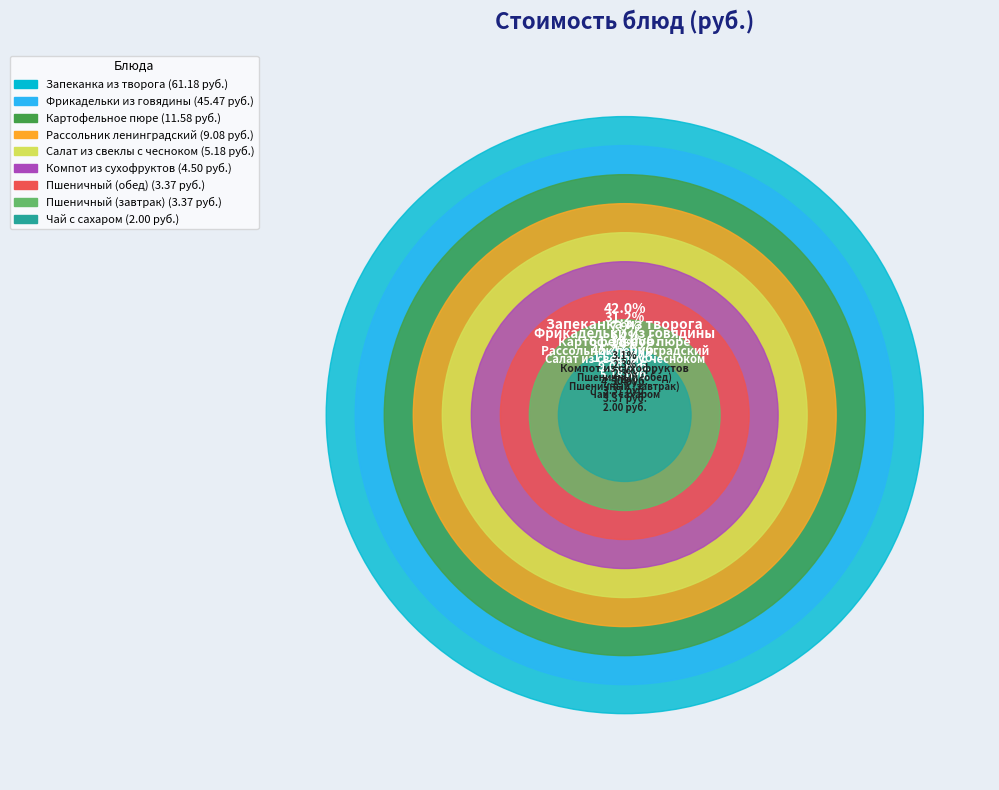

How many slices are in this pie chart?

9